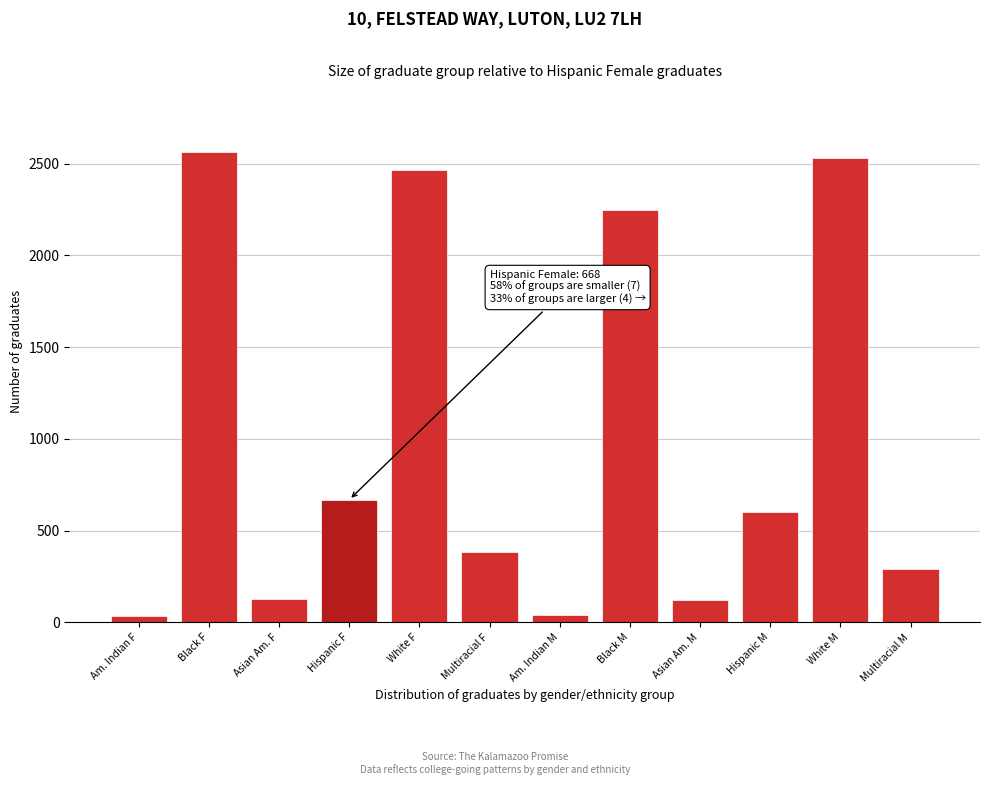

What is the change in value from Asian Am. F to Multiracial M?

+162